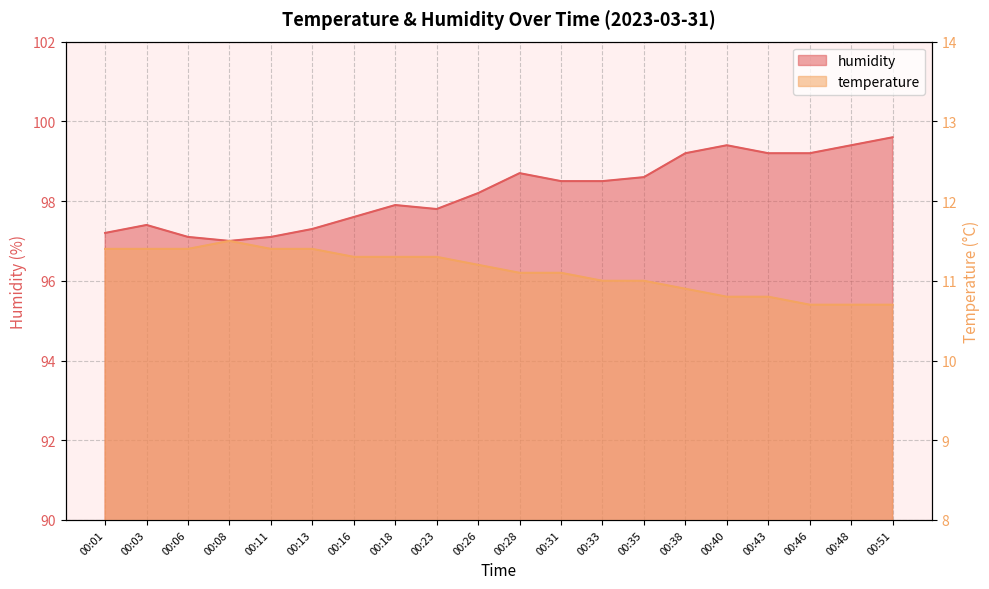

How many categories are shown in the chart?

20